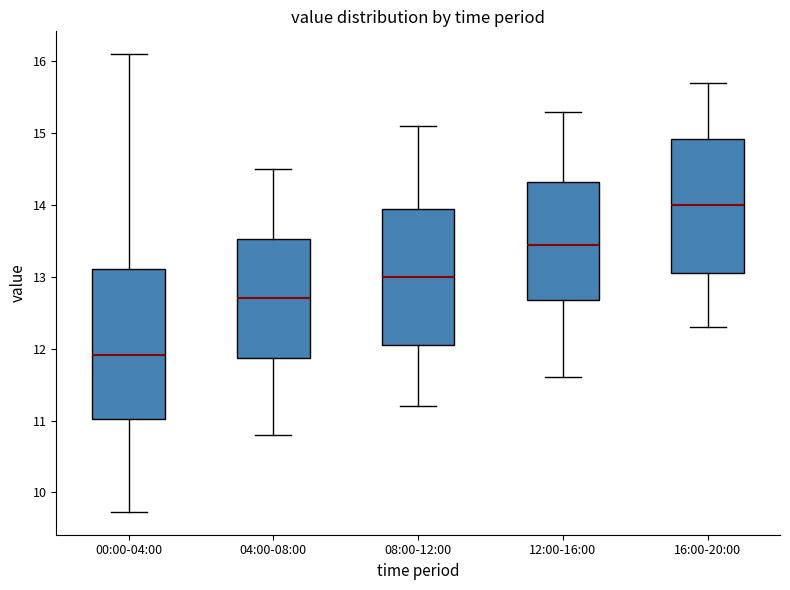

Where does the upper whisker of the box for 00:00-04:00 end on the y-axis? The values are not printed on the chart, so give them approximately, as read against the axis.

16.1